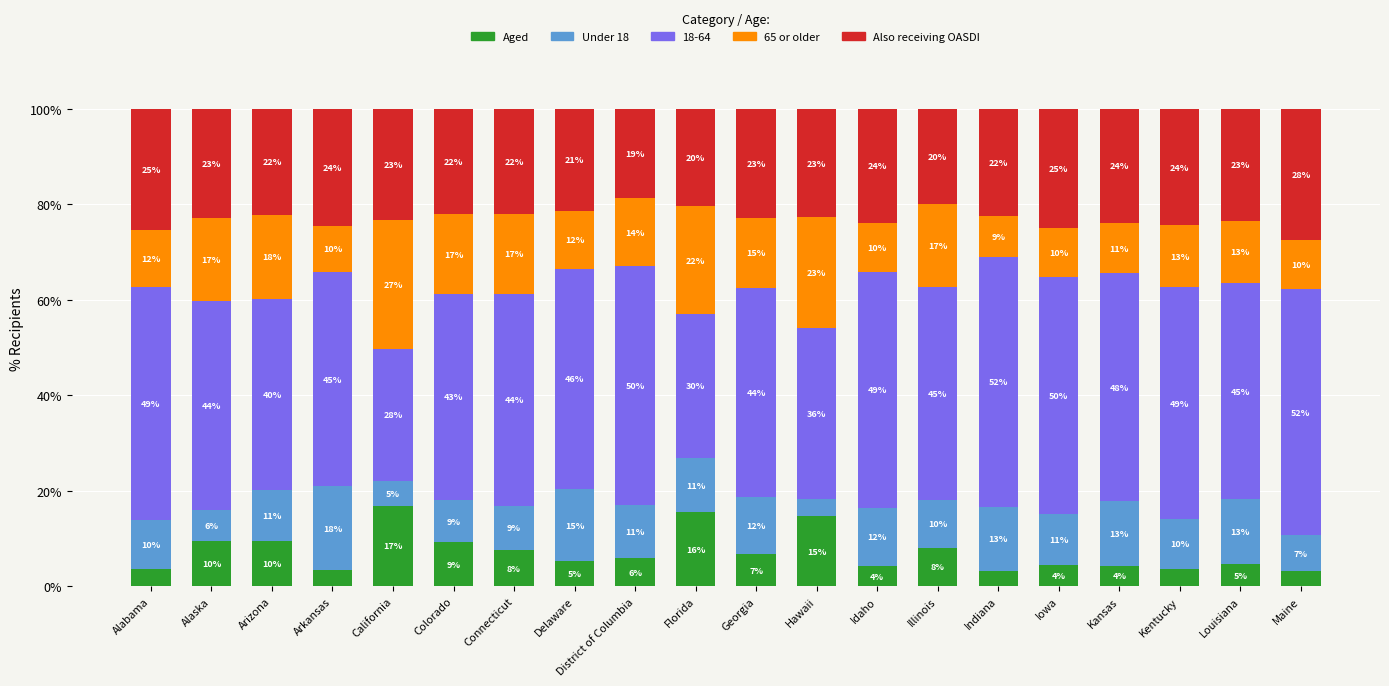

What is the total value across all series at Alabama?

100.0